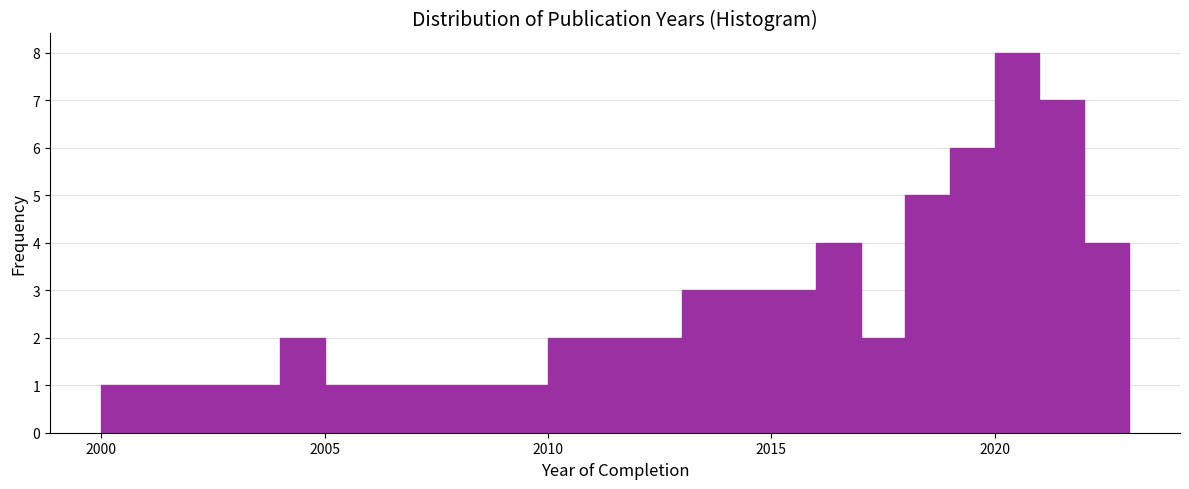

Around what value on the x-axis is the tallest bar? Give the approximate position of its centre, as read against the axis.

2020.5